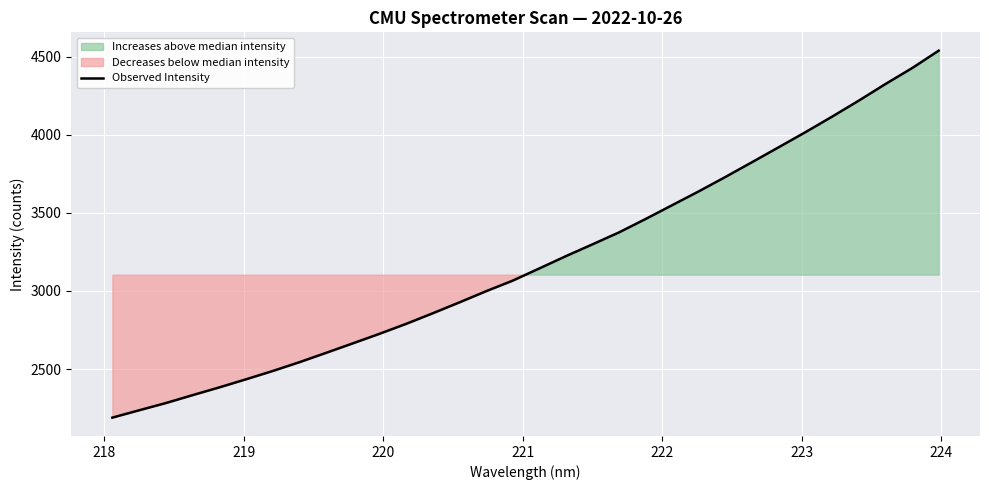

What is the highest value of the Observed Intensity series?

4539.5